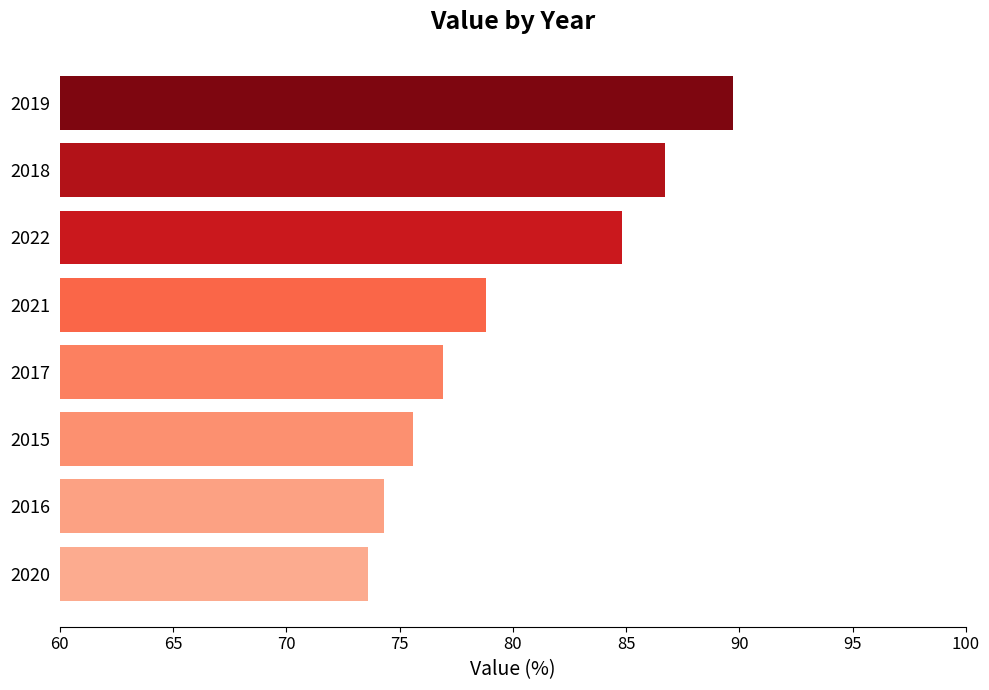

List the labels in order of value, largest first.

2019, 2018, 2022, 2021, 2017, 2015, 2016, 2020